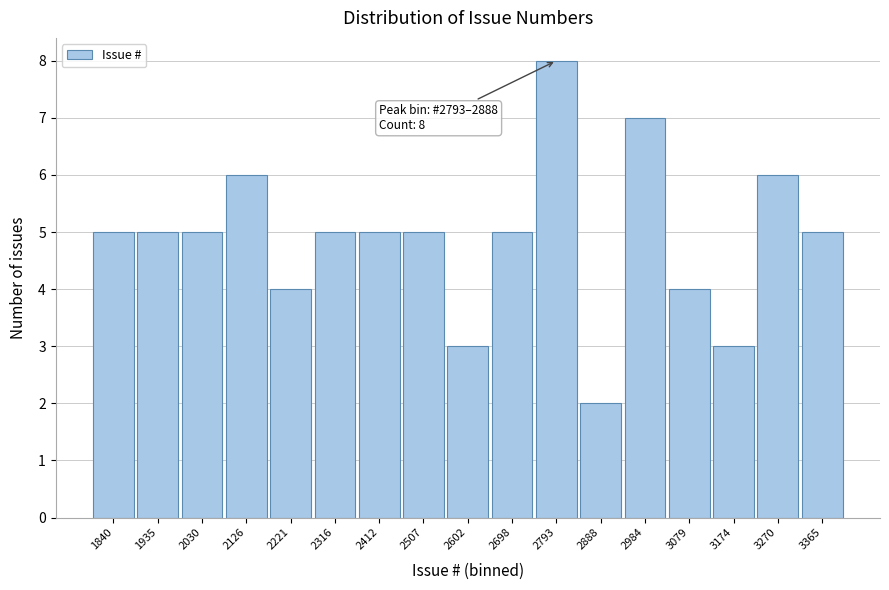

Reading right to left, transcribe all the data shown in this chart.

5	6	3	4	7	2	8	5	3	5	5	5	4	6	5	5	5